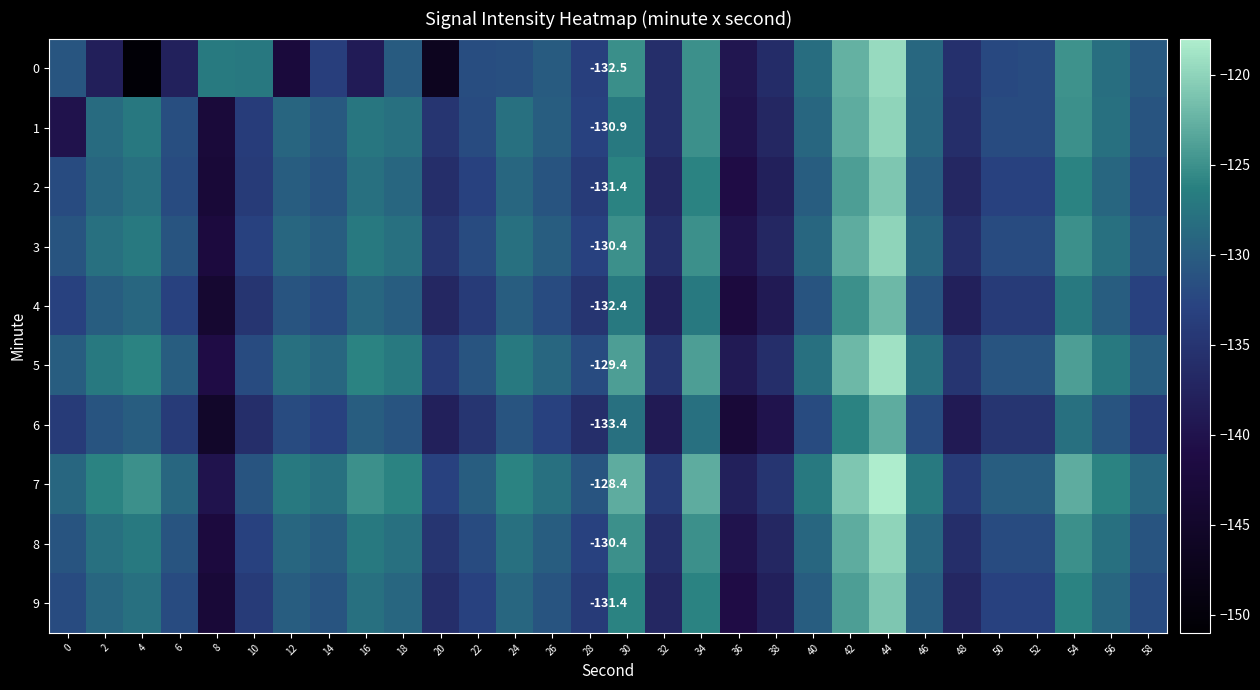

Rank the series by their maximum value, from lowest to highest.

6, 4, 2, 9, 1, 3, 8, 0, 5, 7